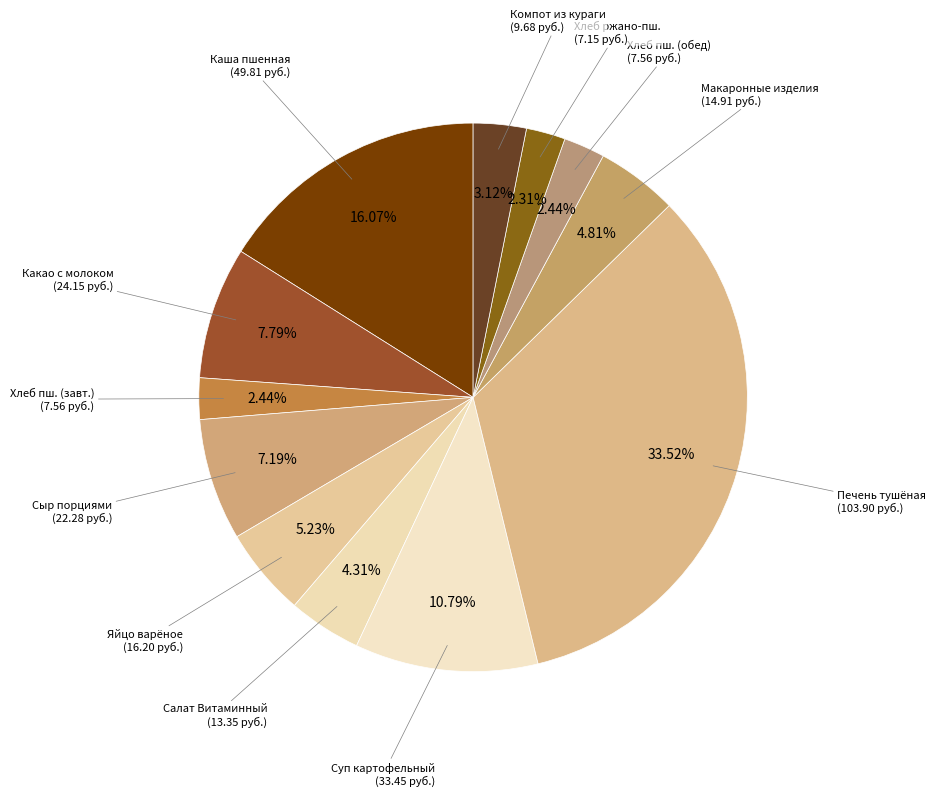

Is there a majority slice in this chart?

No